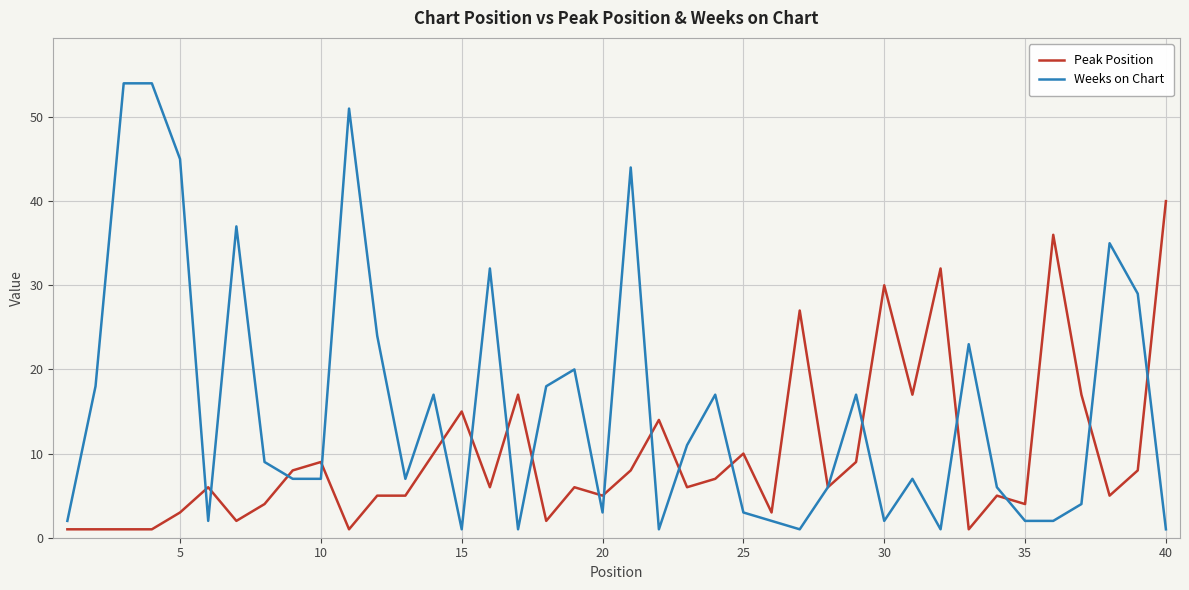

Which series has the largest total across all categories?

Weeks on Chart